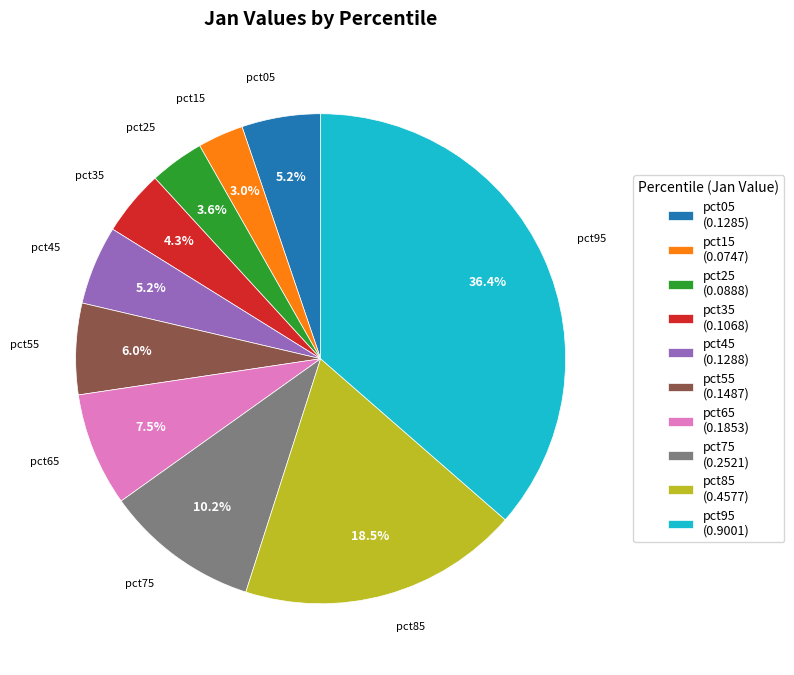

Which slice is the smallest?

pct15